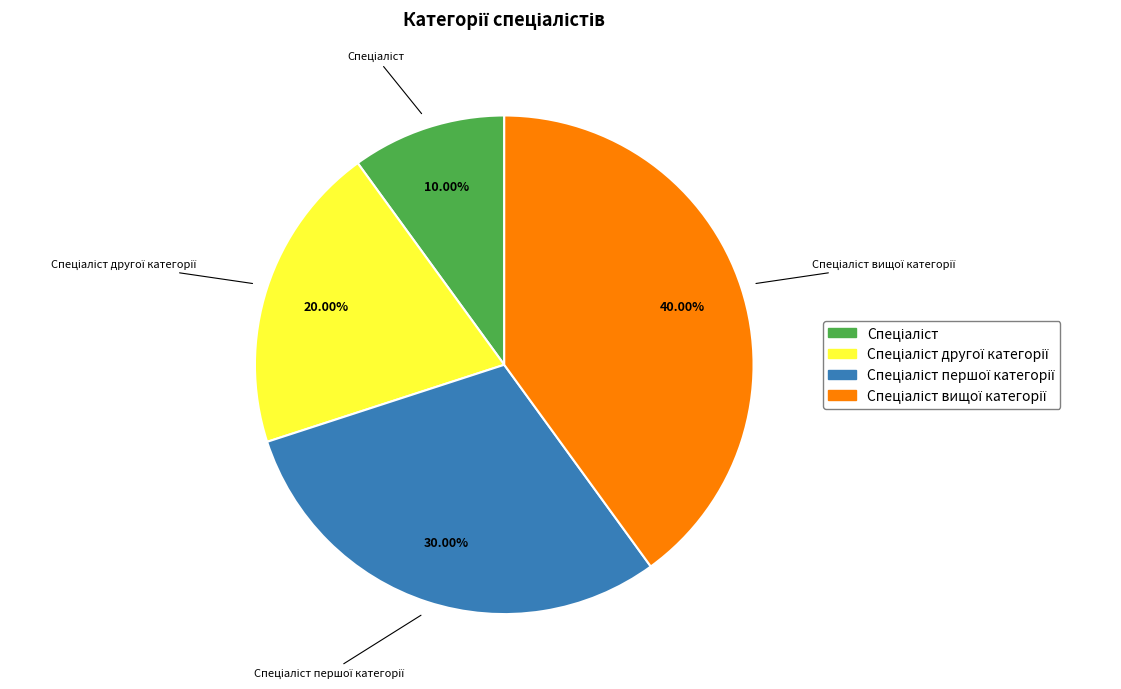

How many slices are in this pie chart?

4